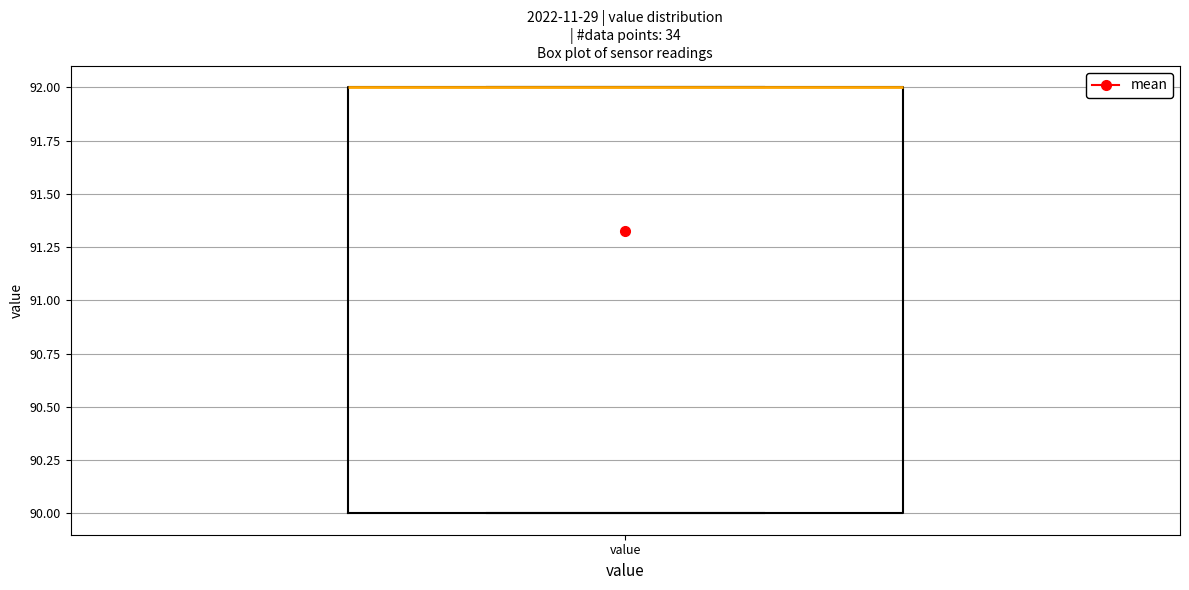

Read this box plot against the y-axis: the position of the median line, the range covered by the box, and the ends of both whiskers. The values are not printed on the chart, so give them approximately, as read against the axis.

median 92 (drawn on the box's upper edge), box 90 to 92, whiskers 90 to 92